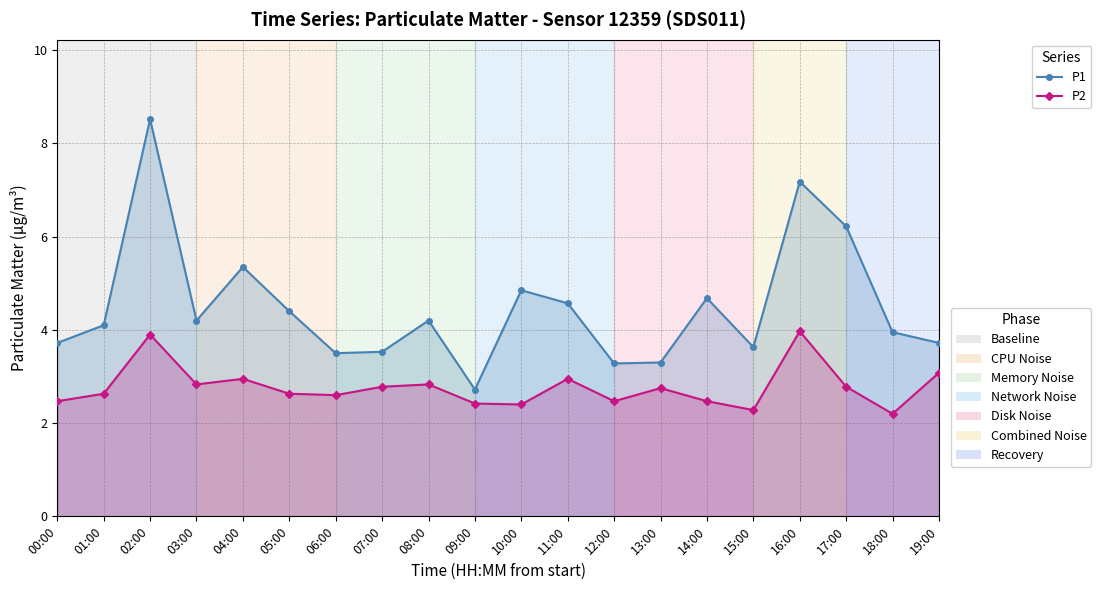

List the series in order of their overall mean, highest first.

P1, P2